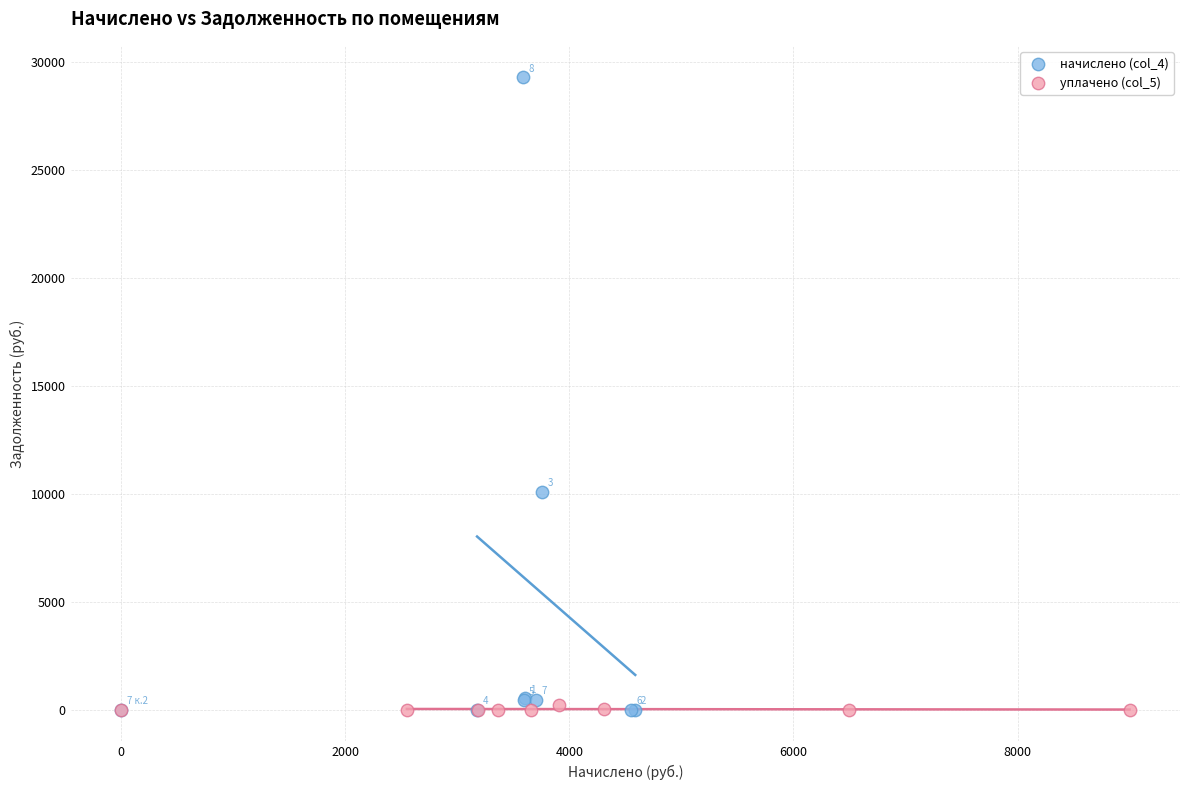

Which series has the widest spread of Y values?

начислено (col_4)